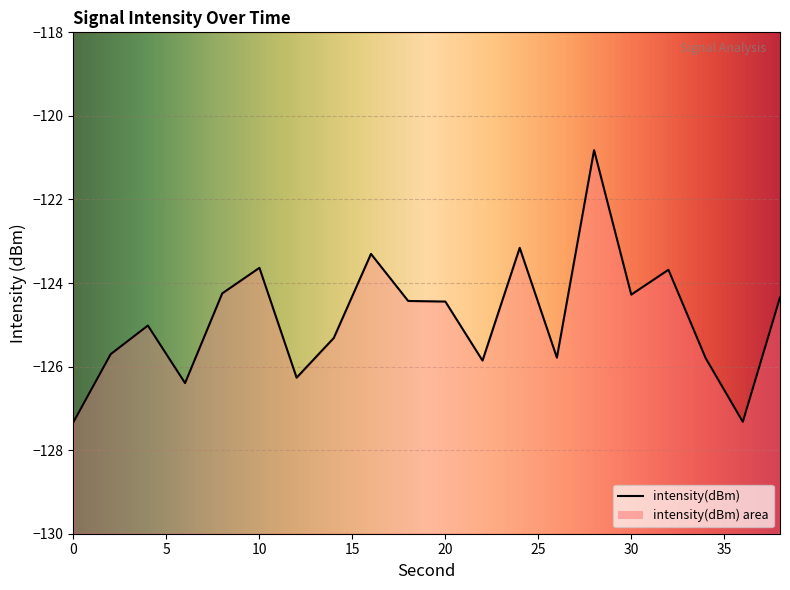

What is the average value?

-124.9